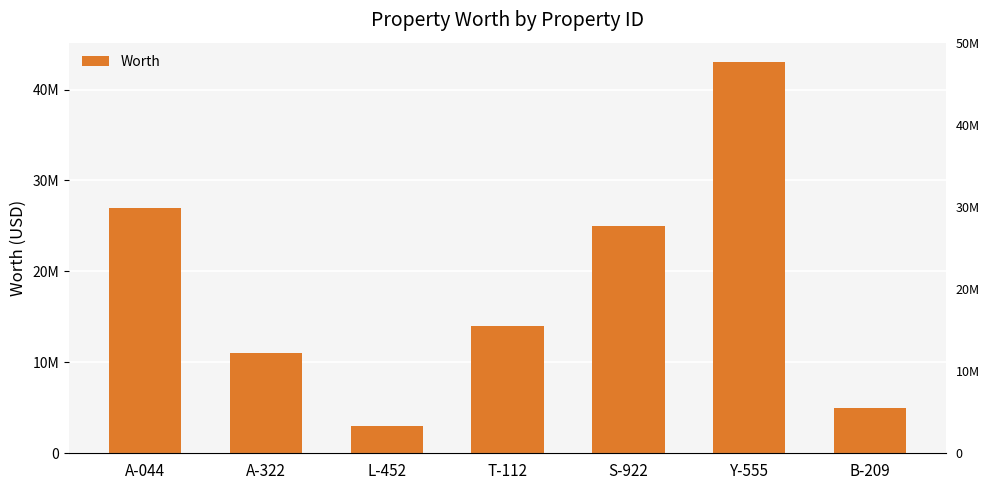

Read the value at A-322.

11000000